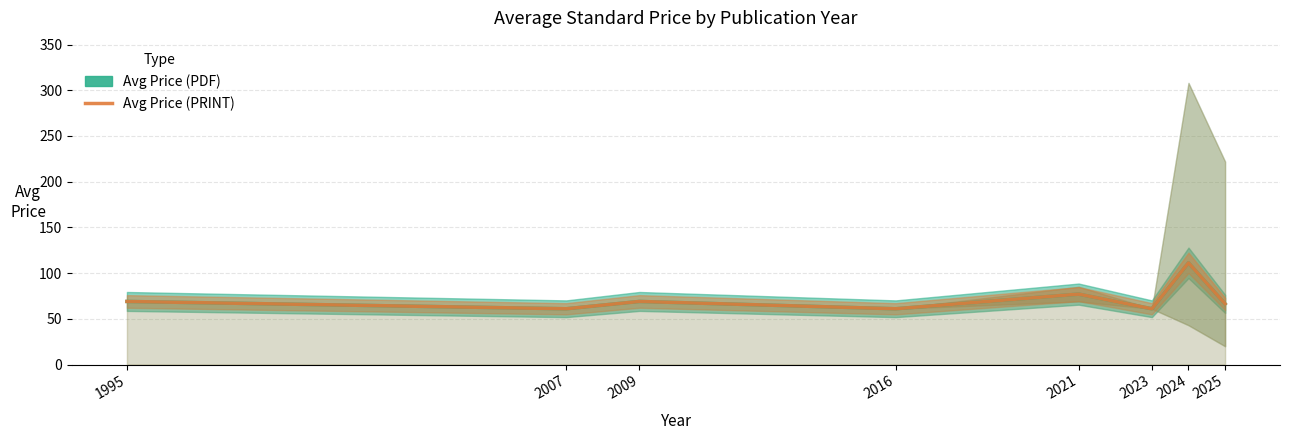

Where does the data first go above 69?

2021